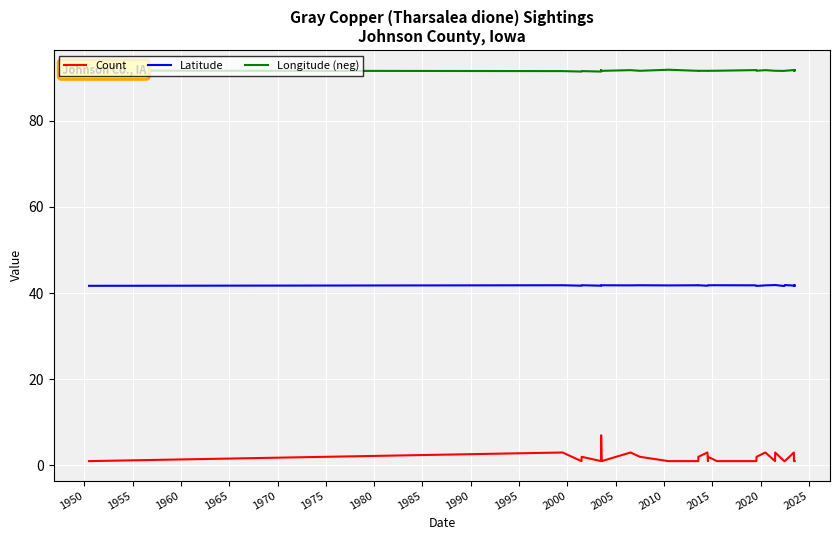

Reading left to right, transcribe all the data shown in this chart.

Count: 1.0	3.0	1.0	2.0	1.0	3.0	6.0	7.0	6.0	1.0	1.0	3.0	2.0	1.0	1.0	2.0	3.0	1.0	2.0	1.0	1.0	1.0	2.0	3.0	1.0	3.0	1.0	1.0	3.0	1.0	1.0	1.0	1.0	1.0	1.0
Latitude: 41.7	41.8	41.7	41.8	41.7	41.8	41.8	41.8	41.8	41.8	41.8	41.8	41.8	41.8	41.8	41.8	41.7	41.8	41.8	41.8	41.8	41.7	41.6	41.8	41.8	41.8	41.6	41.8	41.7	41.6	41.6	41.8	41.7	41.8	41.7
Longitude (neg): 91.6	91.5	91.4	91.5	91.4	91.7	91.5	91.5	91.5	91.6	91.5	91.7	91.6	91.8	91.5	91.6	91.6	91.5	91.6	91.6	91.7	91.7	91.6	91.7	91.6	91.6	91.5	91.6	91.7	91.5	91.6	91.6	91.7	91.6	91.7